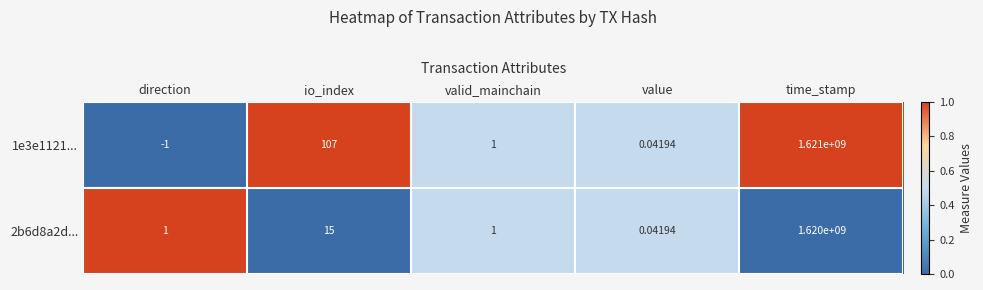

At which category is the sum across all series the highest?

time_stamp